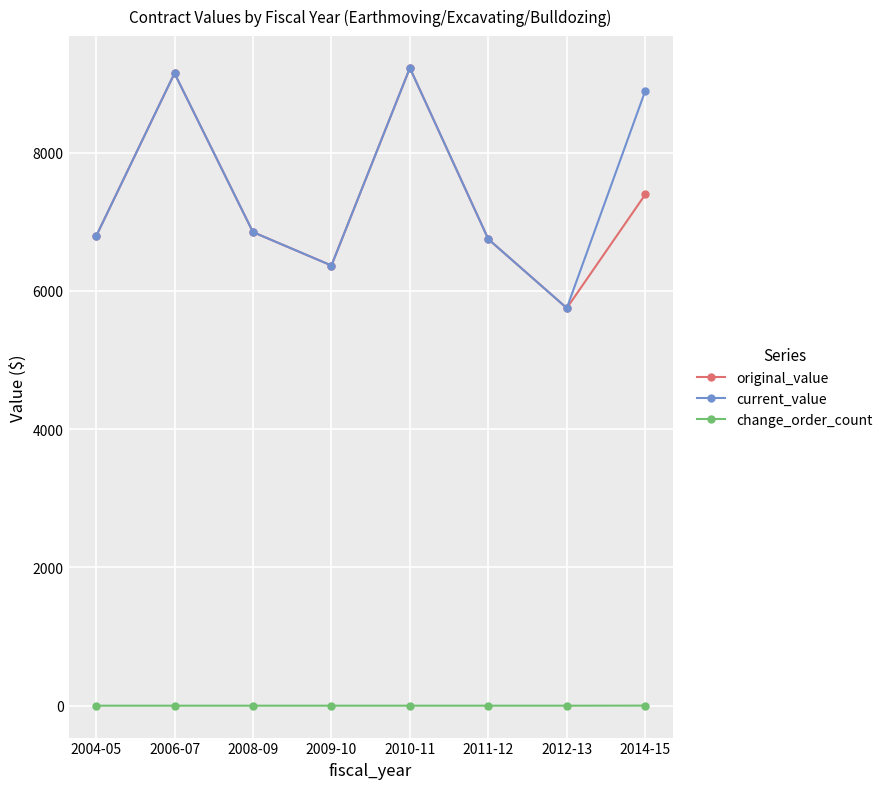

True or false: change_order_count and current_value intersect in this chart.

False